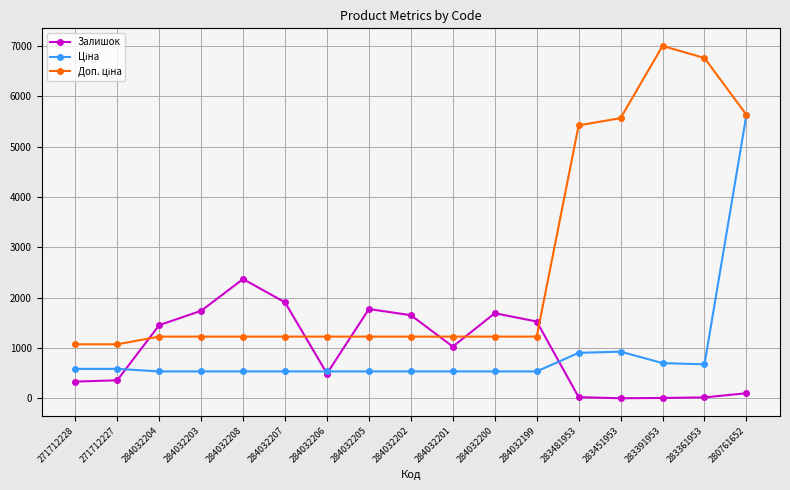

Is it true that Залишок equals 1029.0 at 284032201?

True